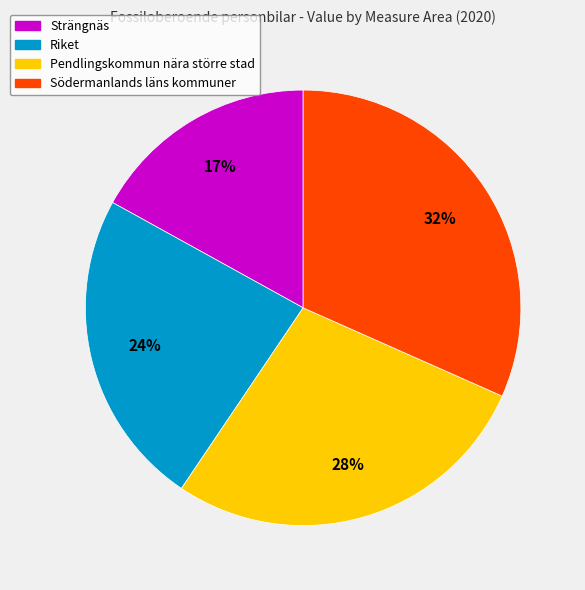

Is the sum of Strängnäs and Riket greater than half?

No